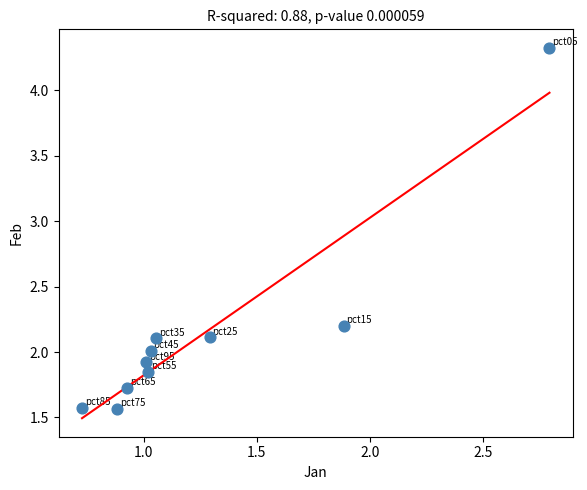

What is the range of X values (max minus min)?

2.1